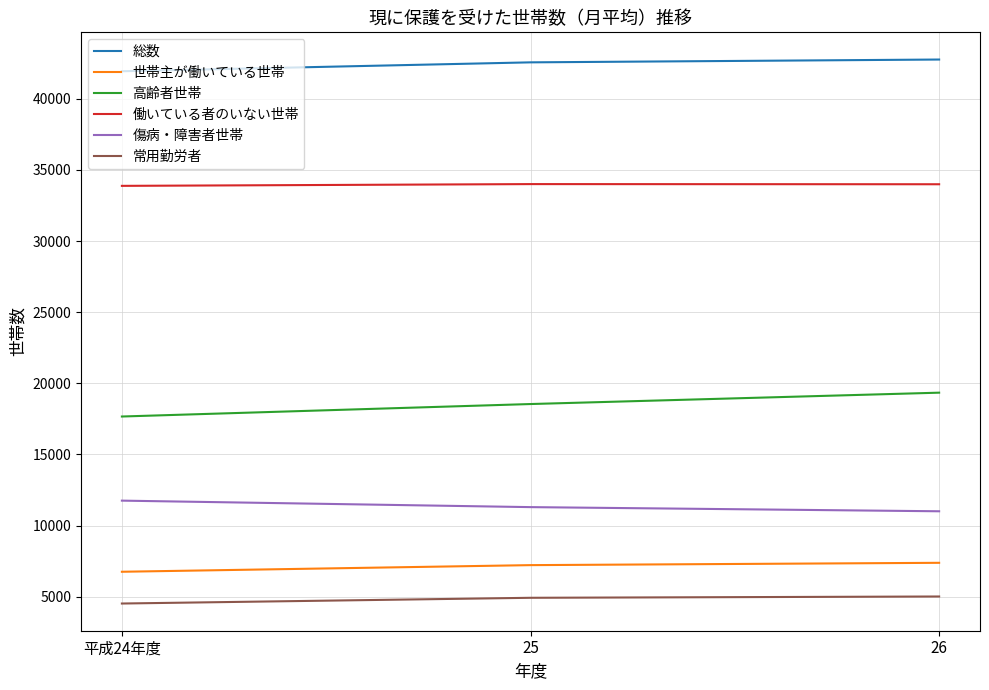

How many values in the 総数 series are below 42560?

1